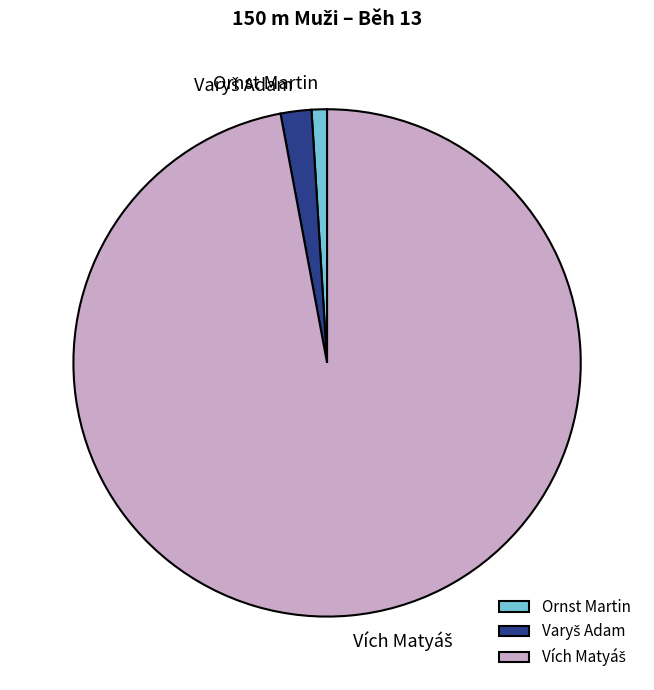

Count the number of slices in the pie.

3